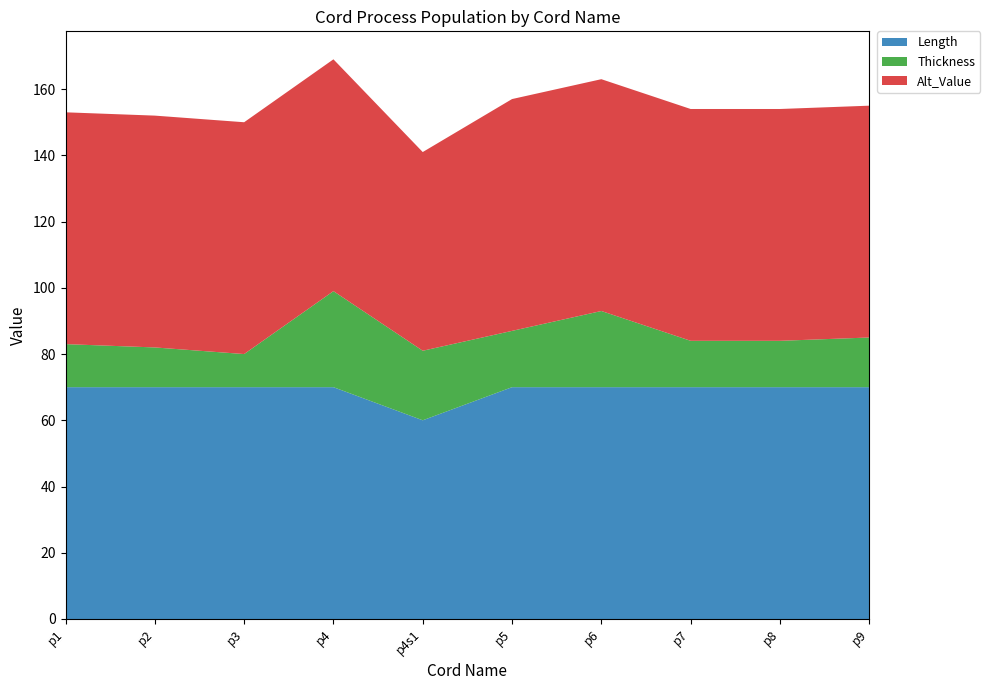

Reading left to right, list all the values displayed in this chart.

Length: 70	70	70	70	60	70	70	70	70	70
Thickness: 13	12	10	29	21	17	23	14	14	15
Alt_Value: 70	70	70	70	60	70	70	70	70	70